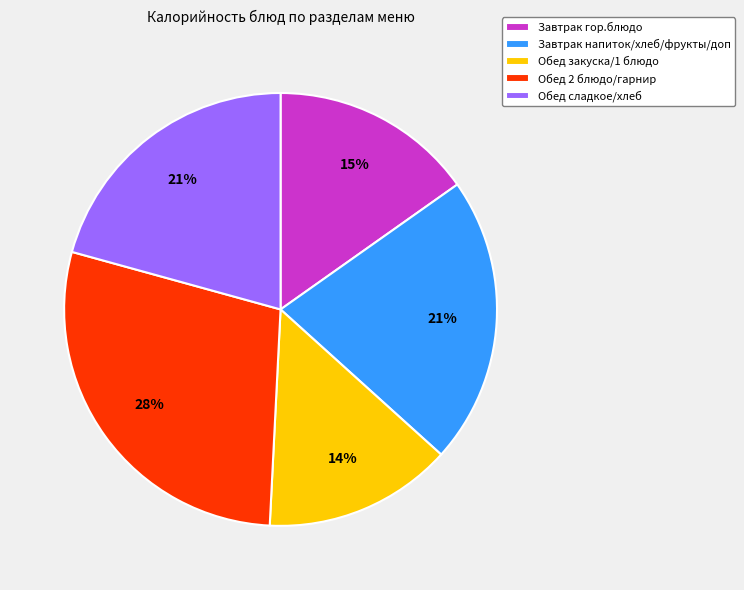

How many segments does this pie chart have?

5